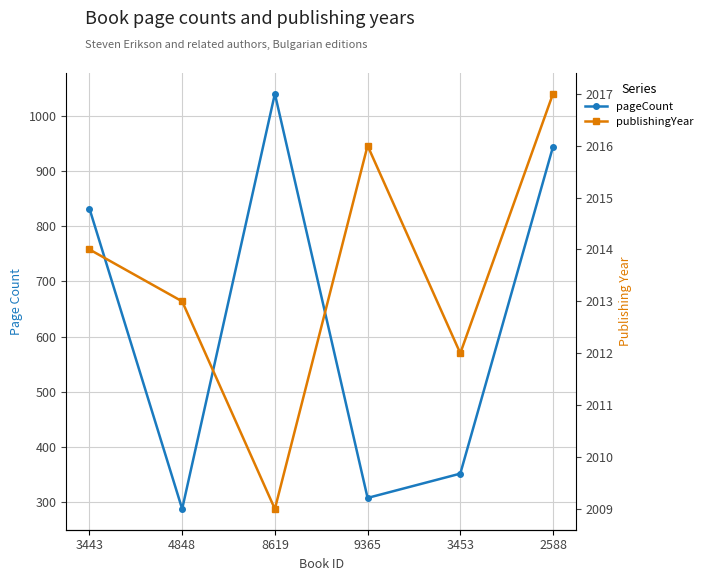

The value of publishingYear at 9365 is 2016. True or false?

True